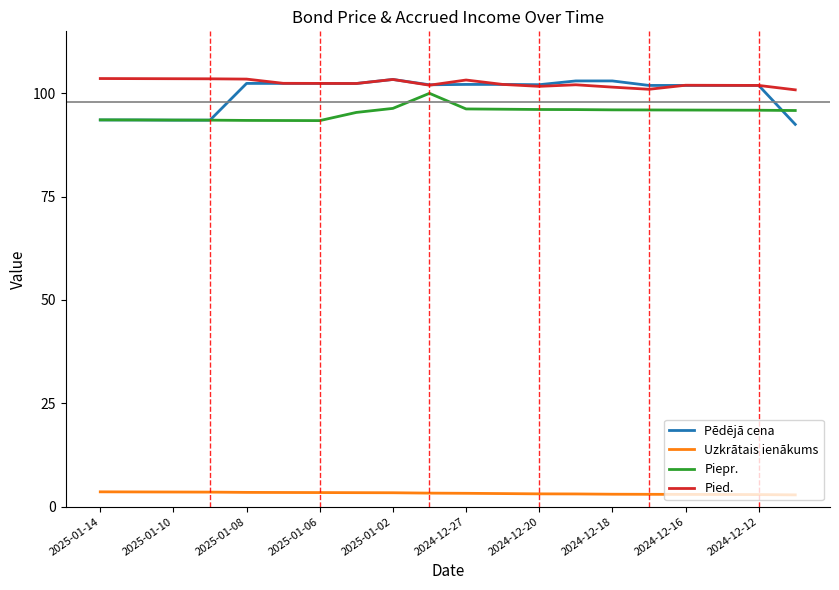

True or false: Uzkrātais ienākums and Pēdējā cena intersect in this chart.

False